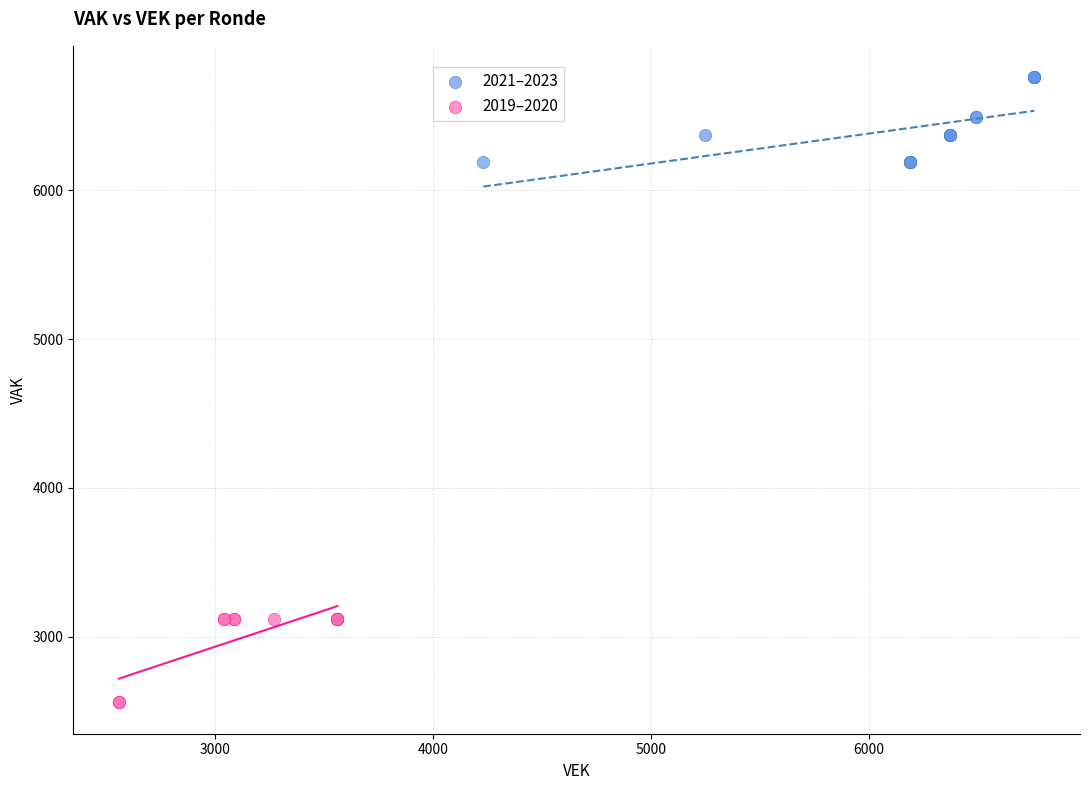

Which series reaches the minimum Y coordinate?

2019–2020